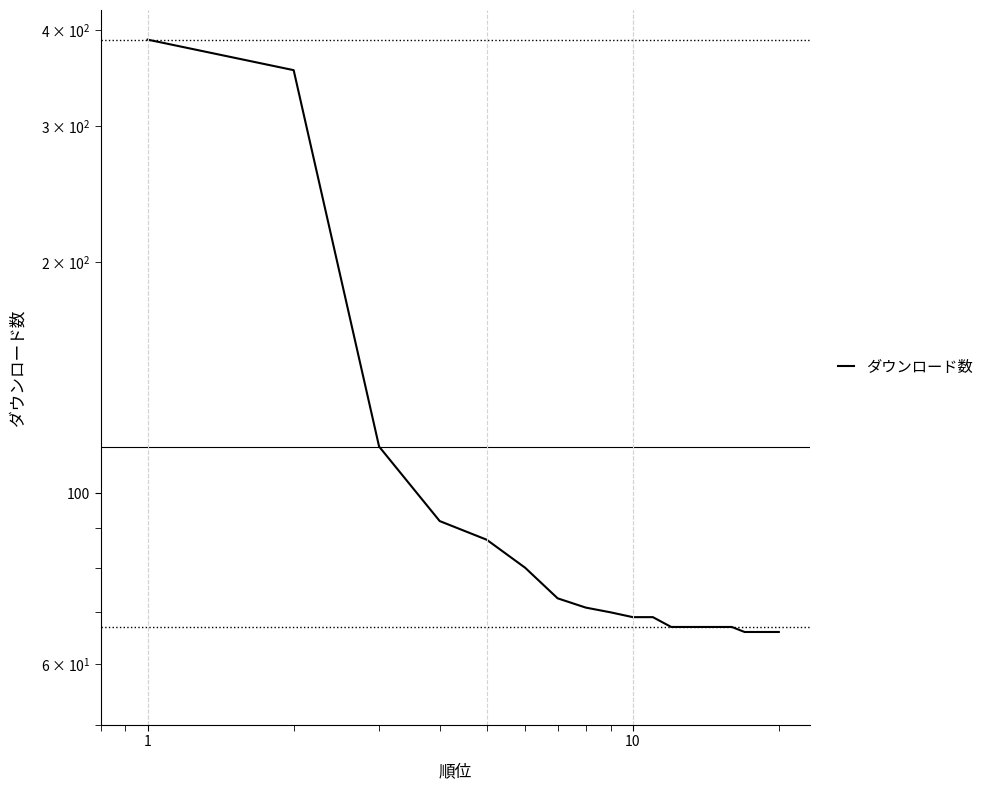

How many distinct data groups are displayed?

1